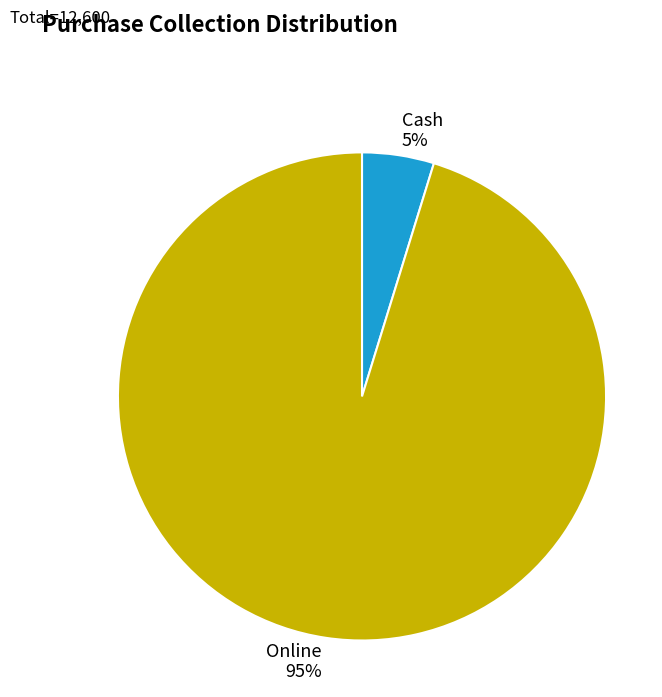

Is the sum of Cash and Online greater than half?

Yes